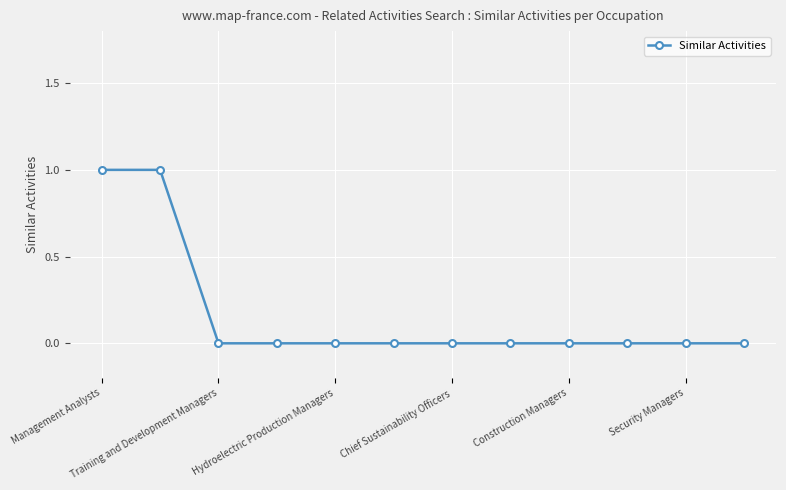

Reading left to right, list all the values displayed in this chart.

1	1	0	0	0	0	0	0	0	0	0	0